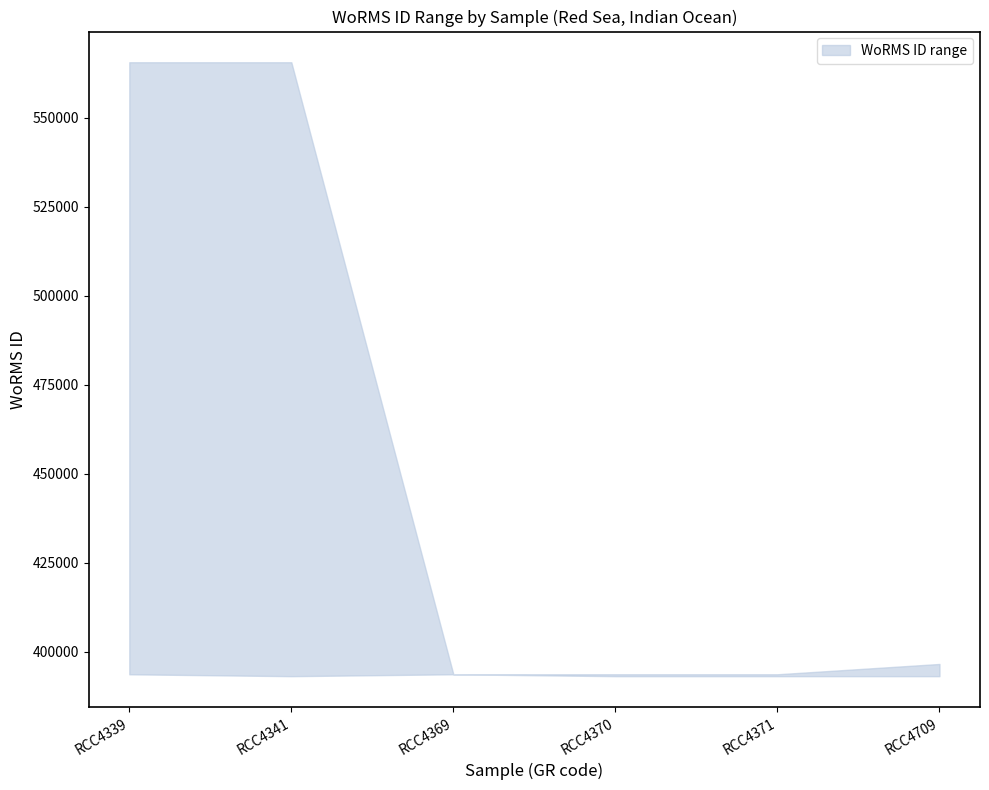

How many values in the WoRMS ID upper series exceed 396518?

2